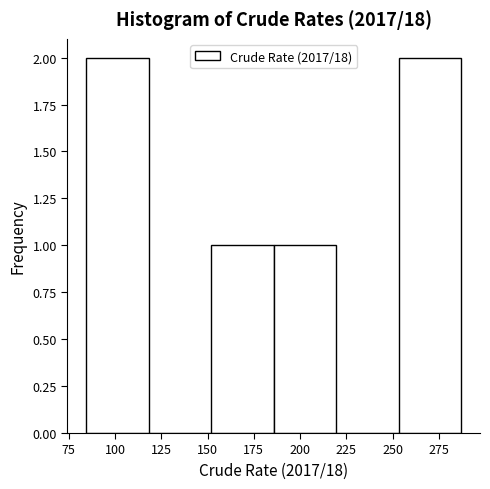

How tall is the bar that spans 255 to 285 on the x-axis? Neither the bar edges nor the heights are printed on the chart, so give them approximately, as read against the axes.

2